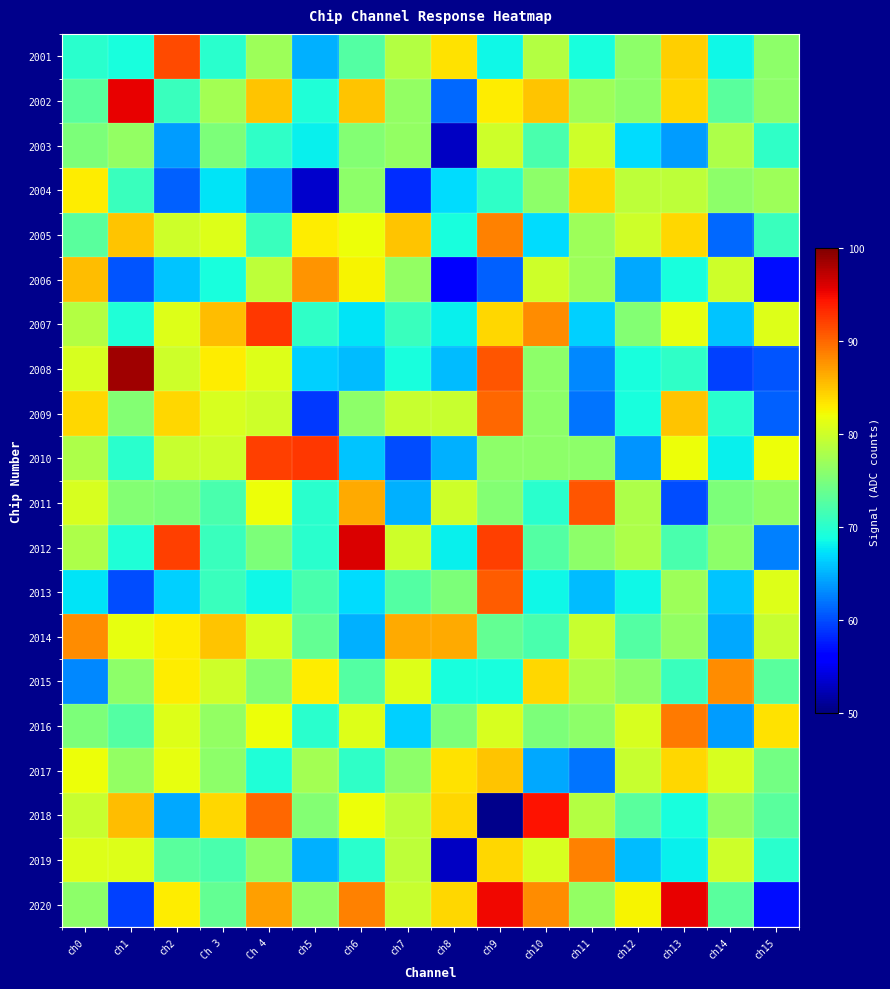

Which has a higher value, ch15 or ch10?

ch10